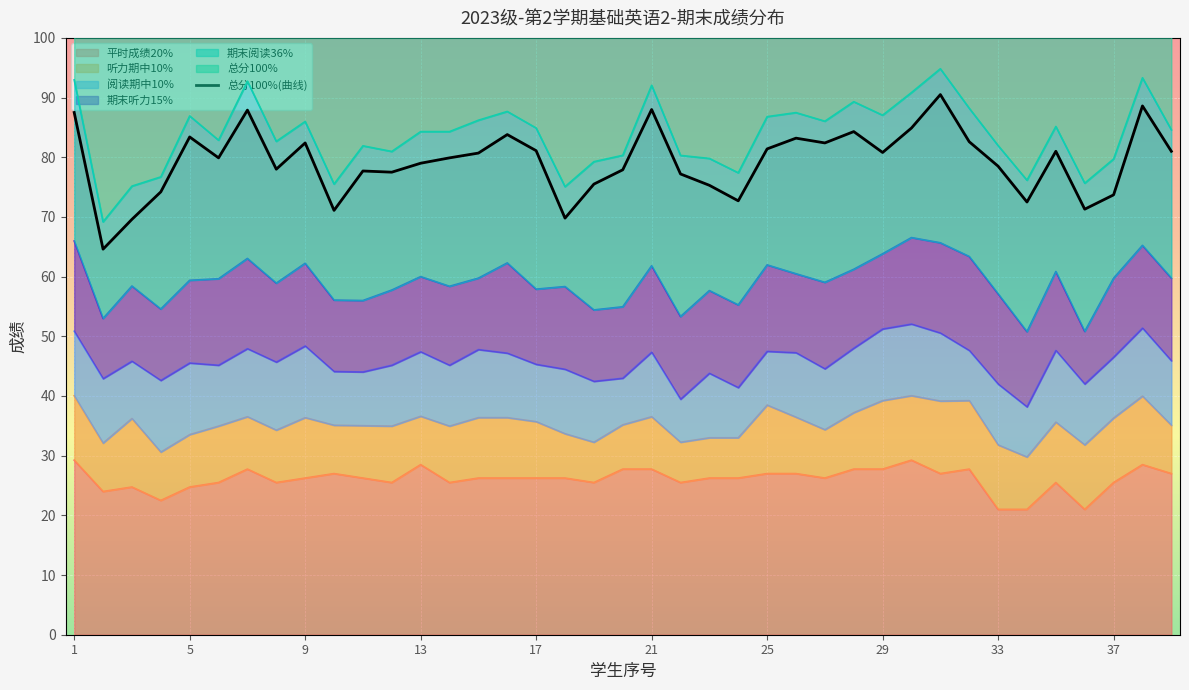

Is it true that the value at 29 is 128.9?

False